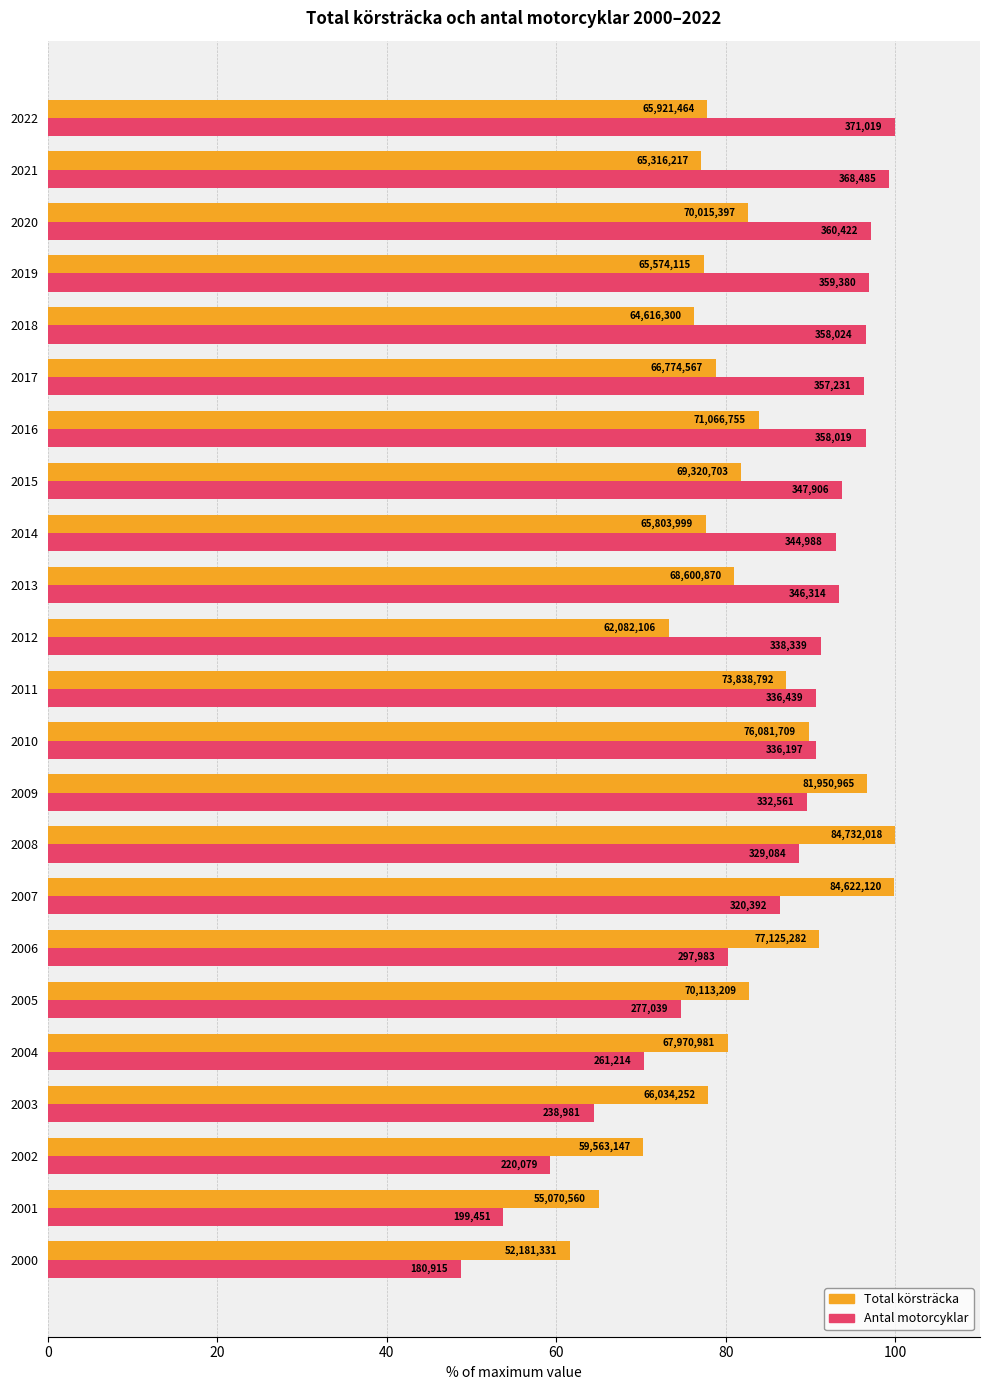

What are all the series names shown in the legend?

Total körsträcka, Antal motorcyklar